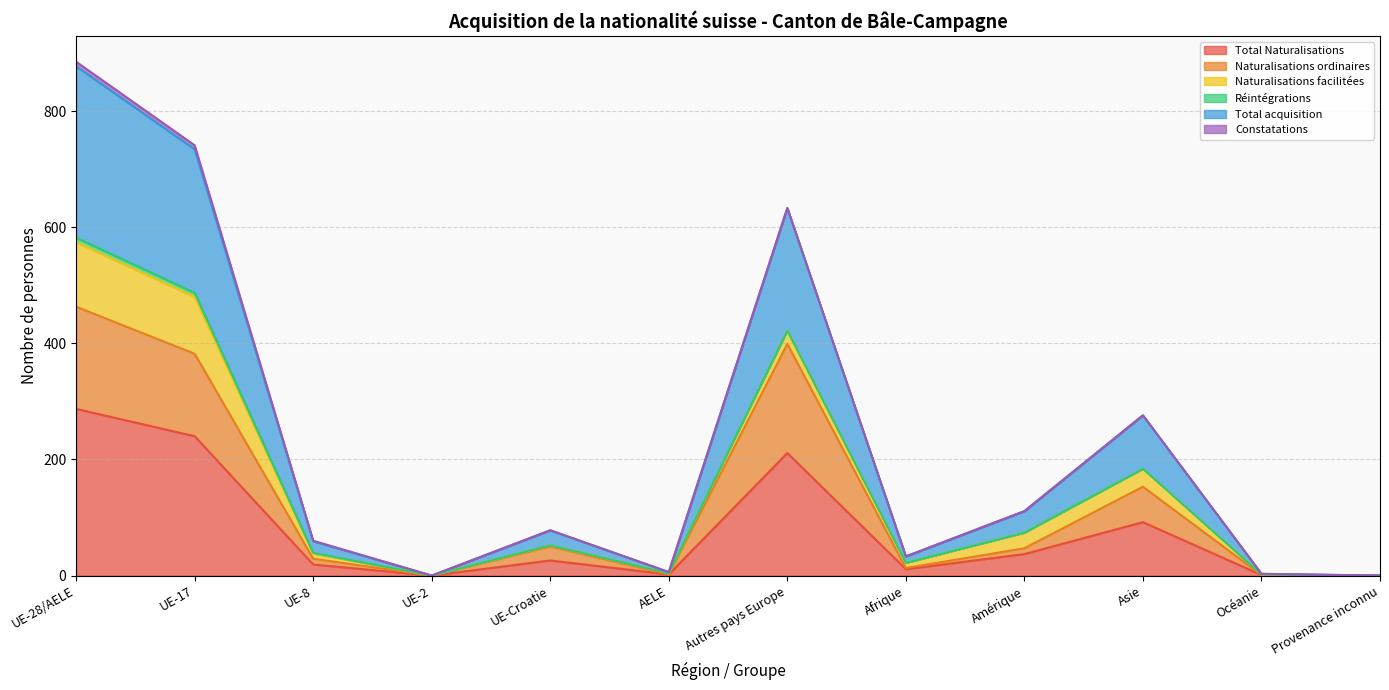

What is the value of the Total acquisition point at the 1st from the left?

885